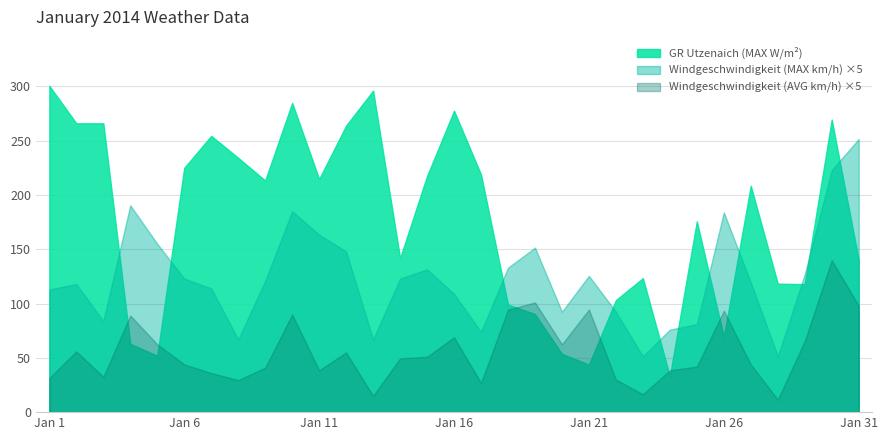

True or false: Windgeschwindigkeit (MAX km/h) has more than 1 points higher than both neighbors.

True